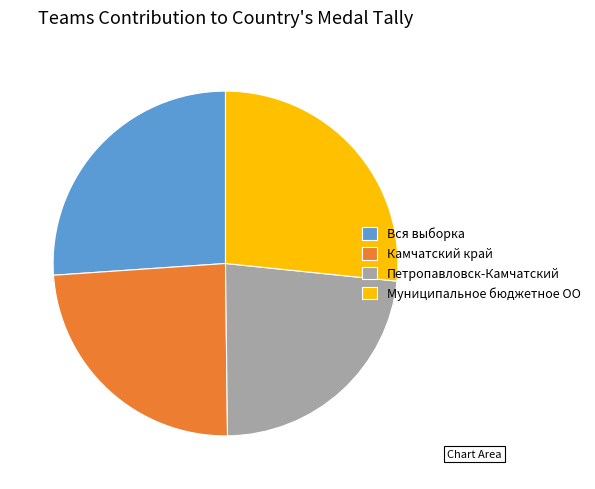

True or false: Петропавловск-Камчатский accounts for 37% of the total.

False